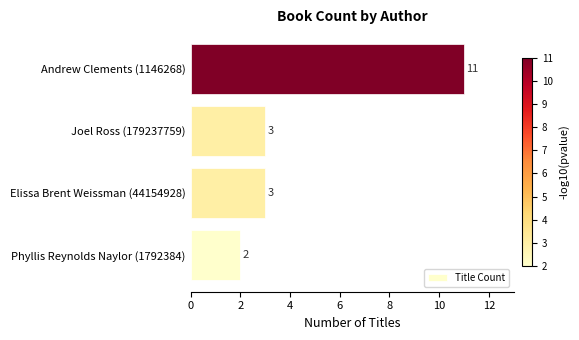

Approximately how many times larger is the value at Joel Ross (179237759) compared to Elissa Brent Weissman (44154928)?

1.0